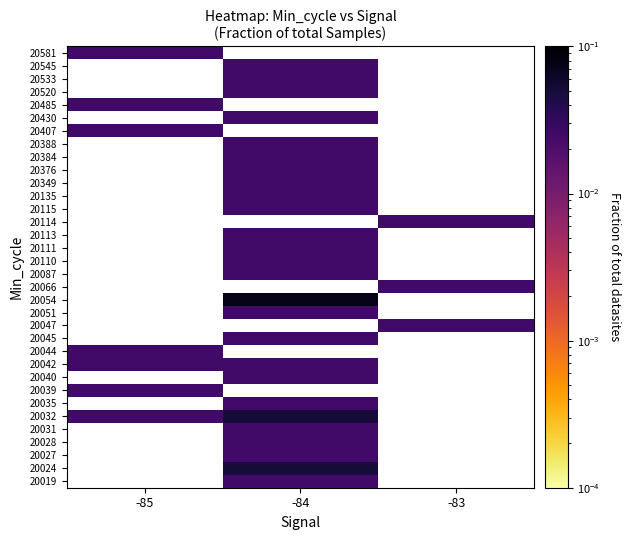

At which category does the chart reach its minimum across all series?

-85